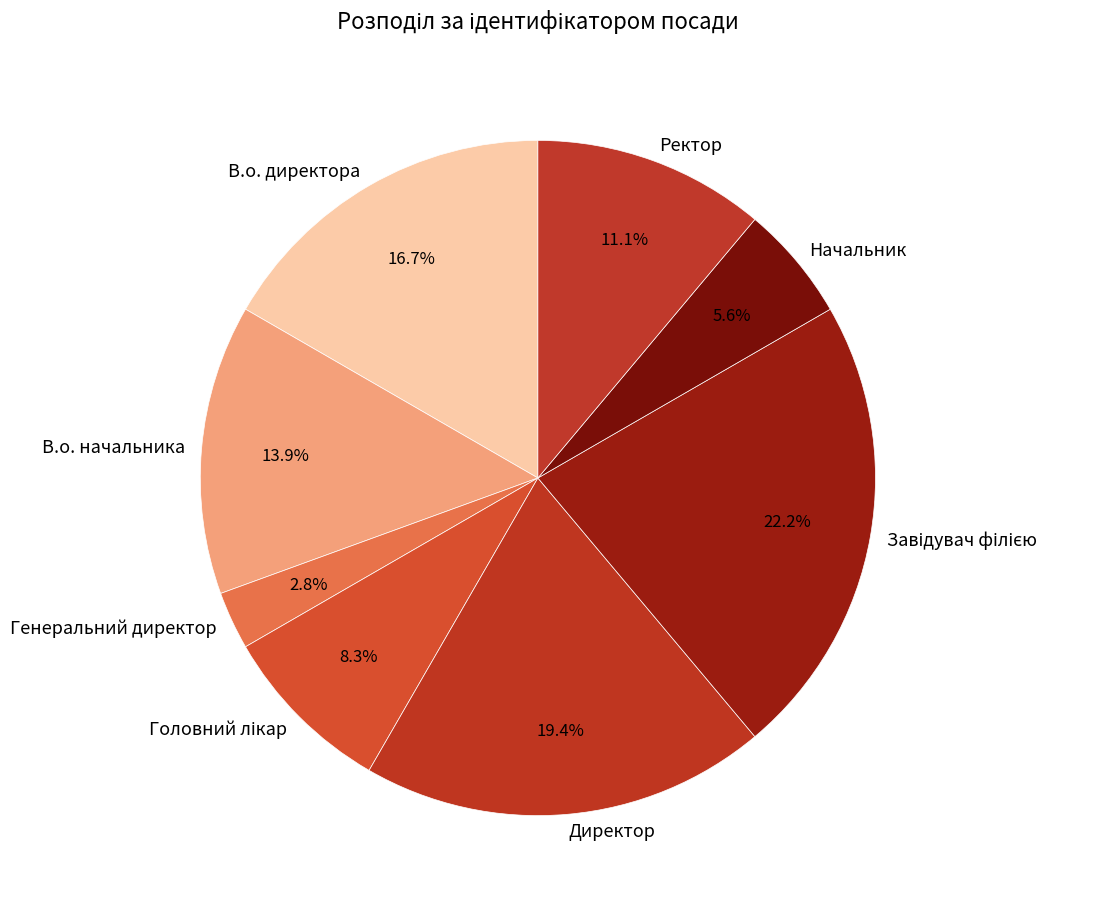

How many segments does this pie chart have?

8